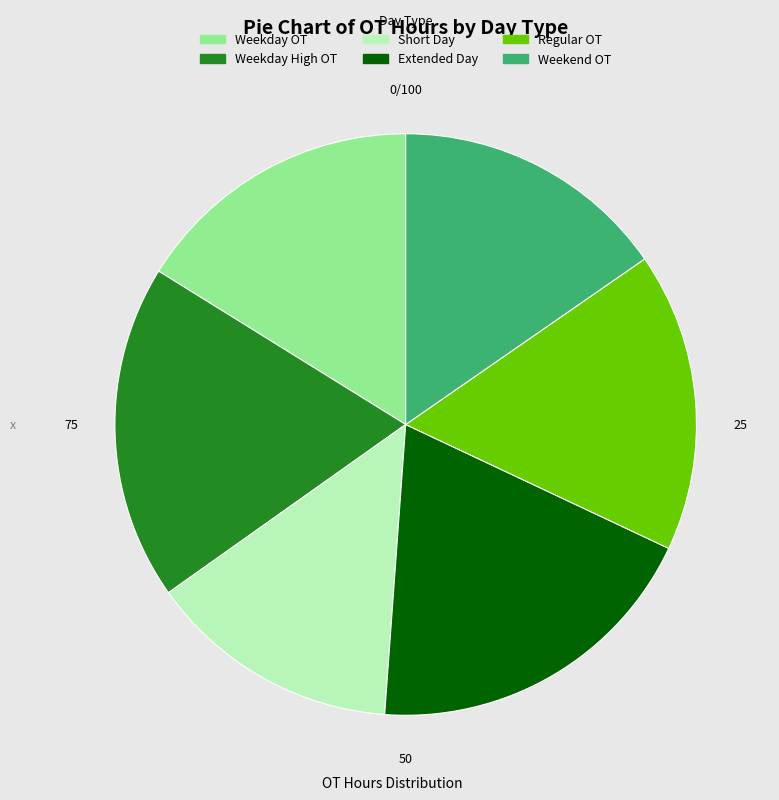

Is there any slice that represents more than half of the pie?

No